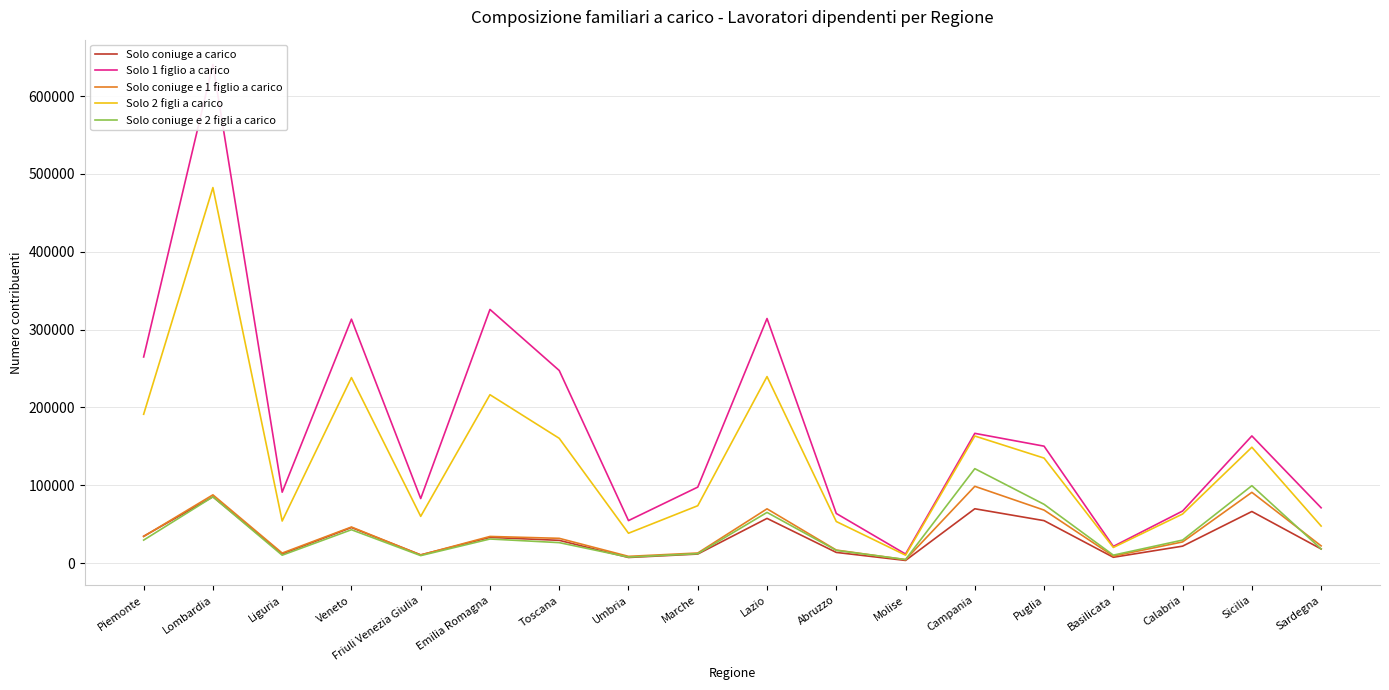

True or false: Solo coniuge e 2 figli a carico has more than 2 interior local peaks.

True